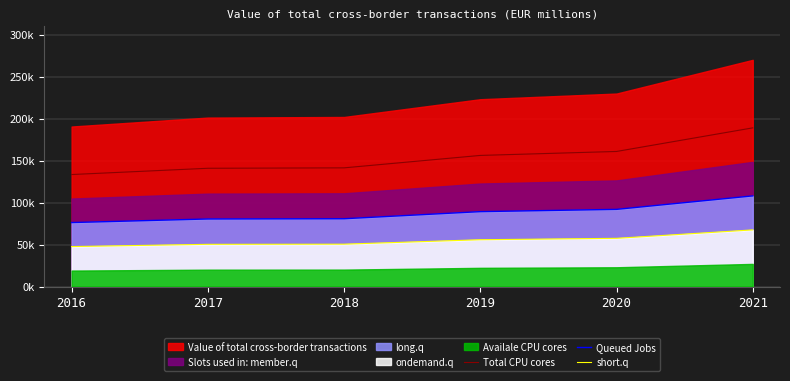

How many lines are shown in the chart?

3